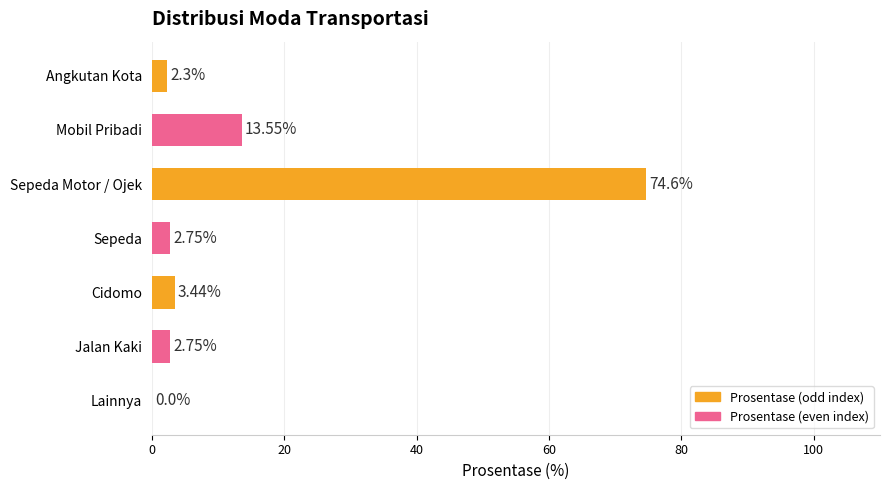

What is the sum of the values at Angkutan Kota and Cidomo?

5.7